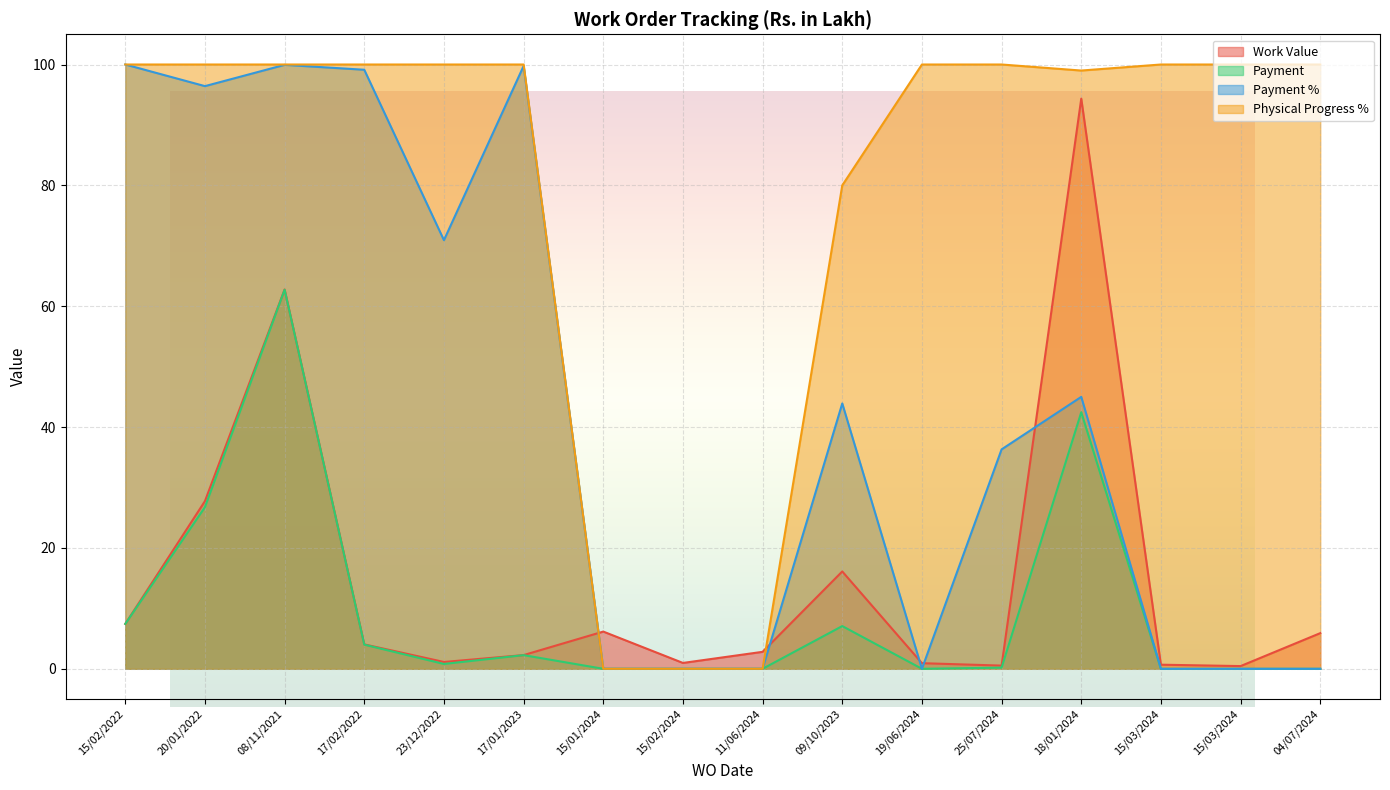

Where does the Work Value series first go above 4?

15/02/2022